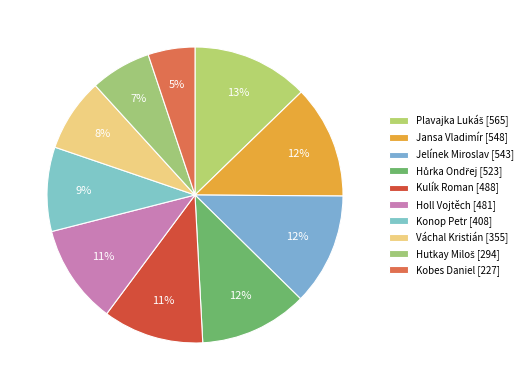

How many segments does this pie chart have?

10